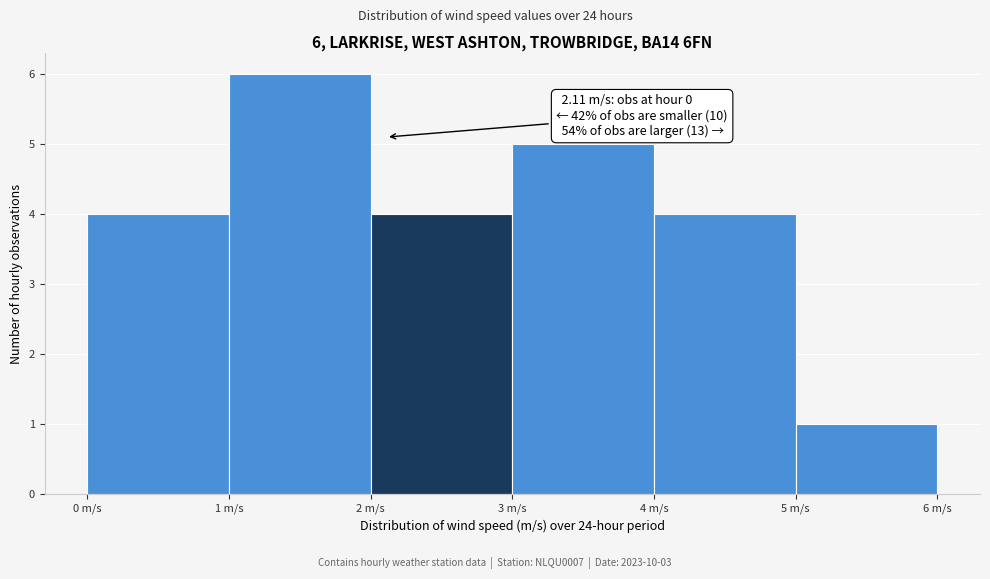

Which range on the x-axis has the tallest bar?

1 to 2